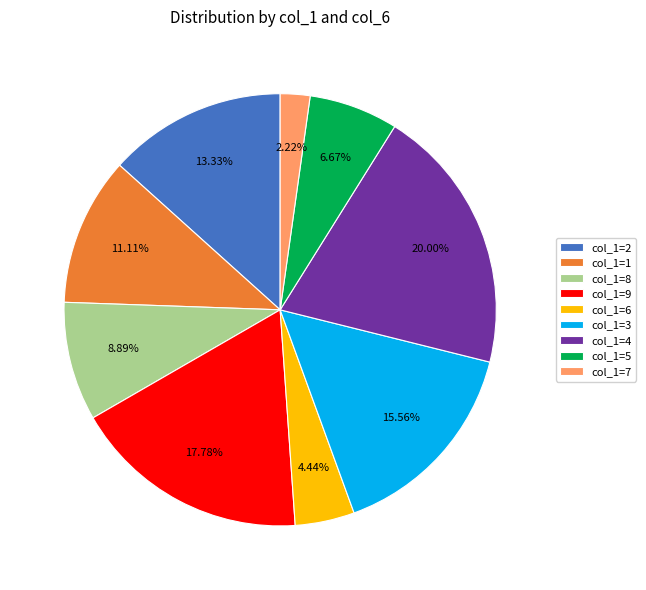

Between col_1=4 and col_1=6, which is larger?

col_1=4